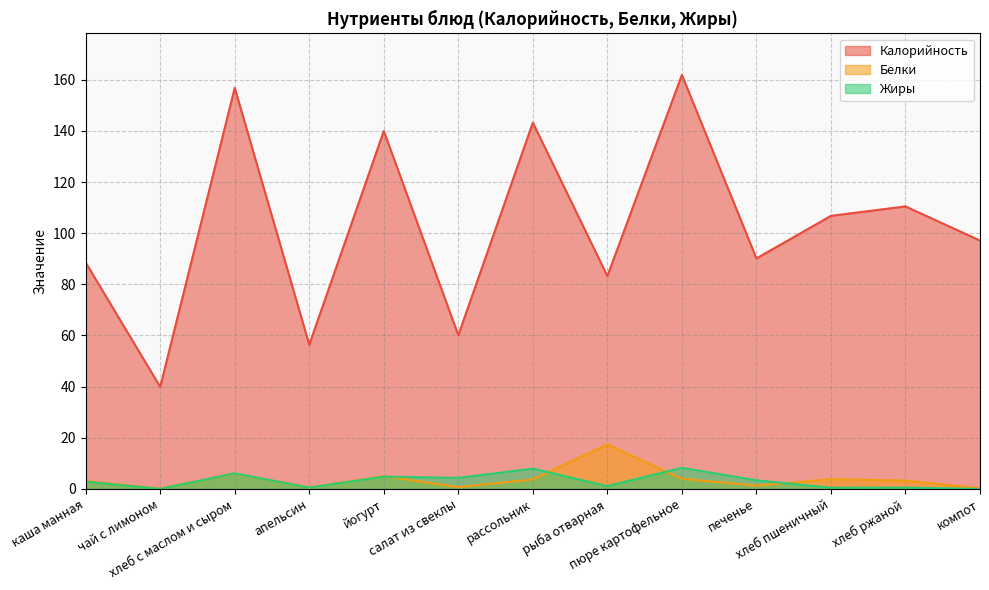

Between каша манная and йогурт, which series saw the biggest shift?

Калорийность